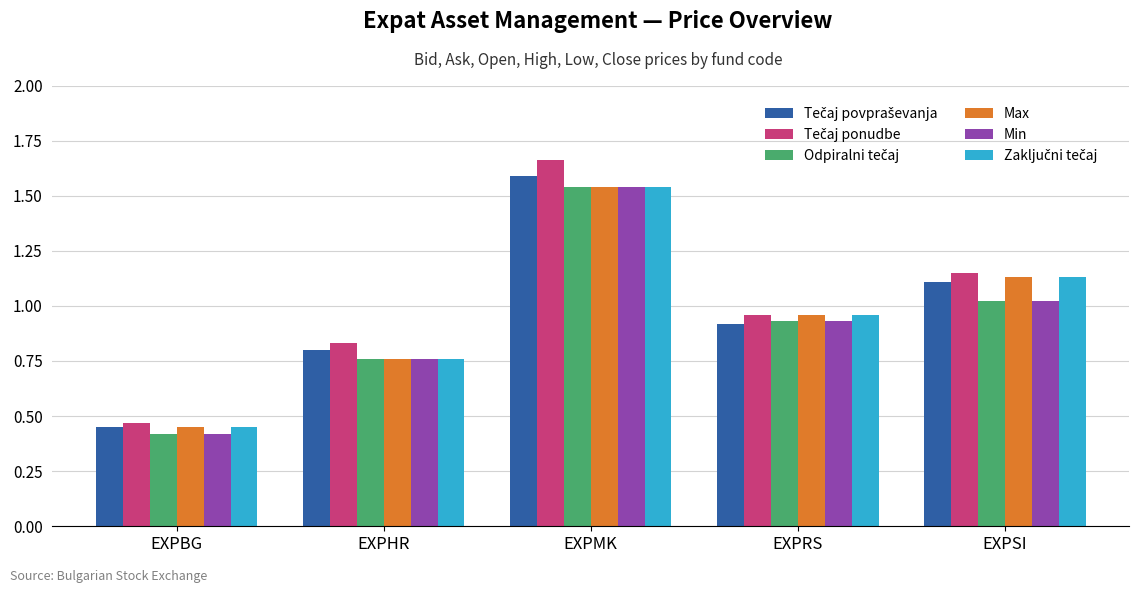

What is the total value across all series at EXPHR?

4.7